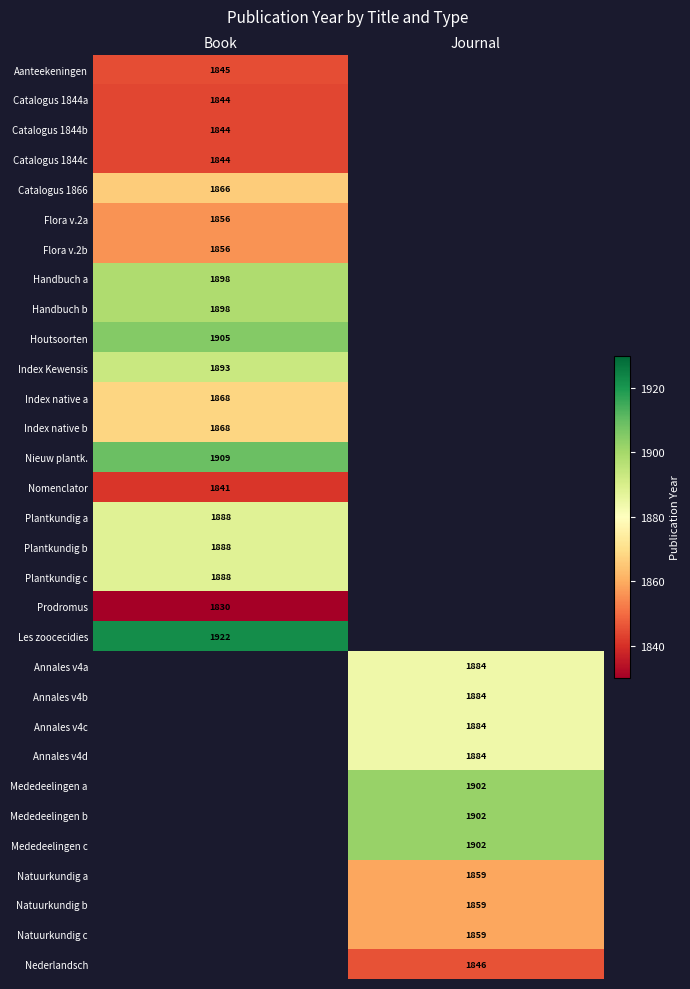

True or false: Plantkundig c has a value of 797 at Book.

False